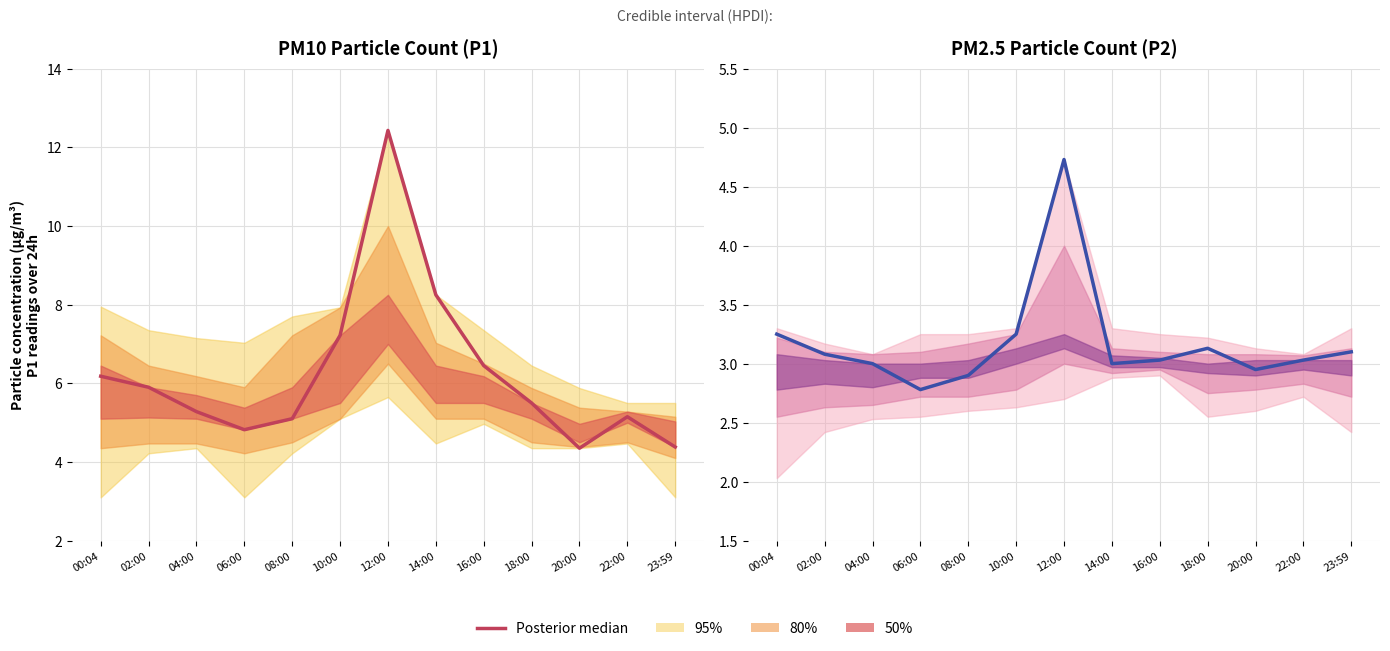

The value at 14:00 is 3.0. True or false?

True